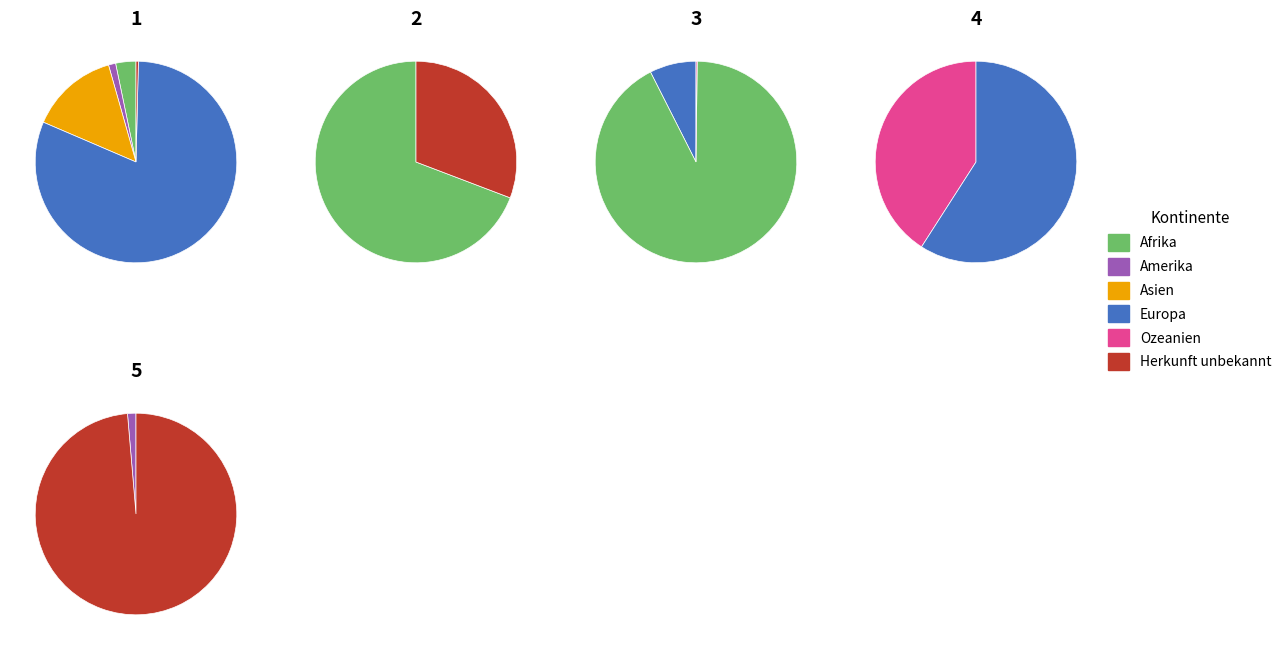

What is the change in value from Asien to Ozeanien?

-74